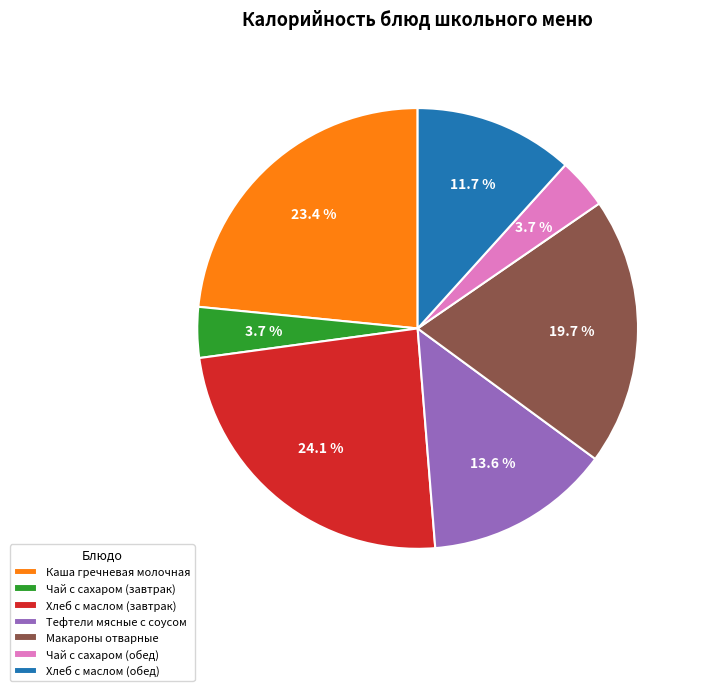

To the nearest percent, what is the combined percentage of Хлеб с маслом (завтрак) and Макароны отварные?

44%